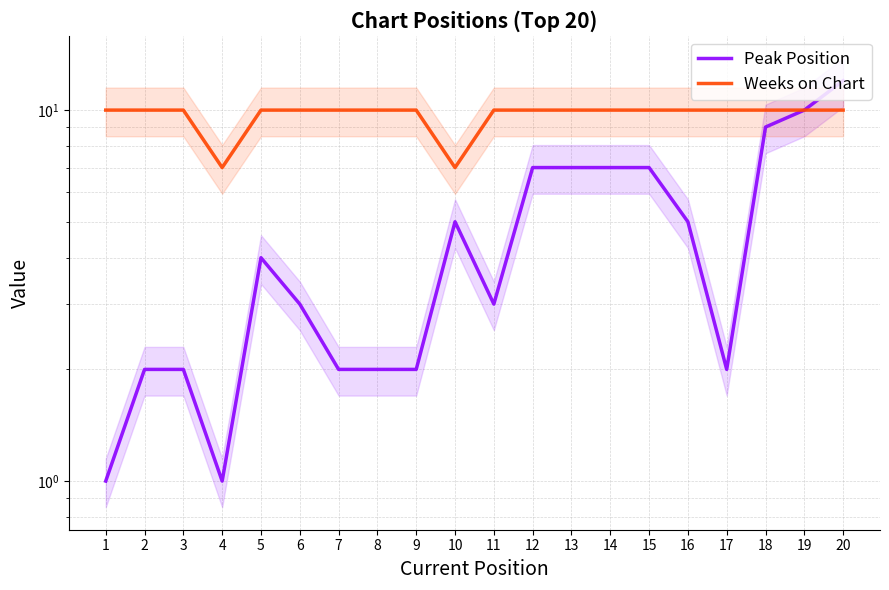

At which category is the sum across all series the highest?

20